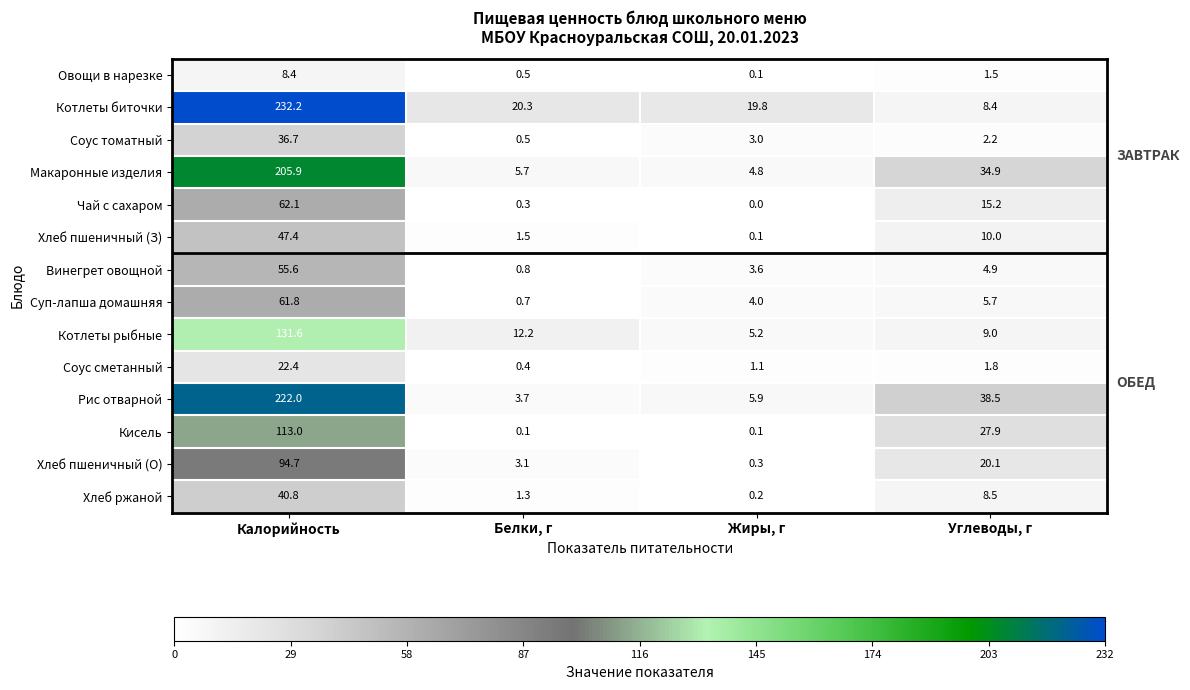

At Калорийность, list the series in order from largest to smallest.

Котлеты биточки, Рис отварной, Макаронные изделия, Котлеты рыбные, Кисель, Хлеб пшеничный (О), Чай с сахаром, Суп-лапша домашняя, Винегрет овощной, Хлеб пшеничный (З), Хлеб ржаной, Соус томатный, Соус сметанный, Овощи в нарезке